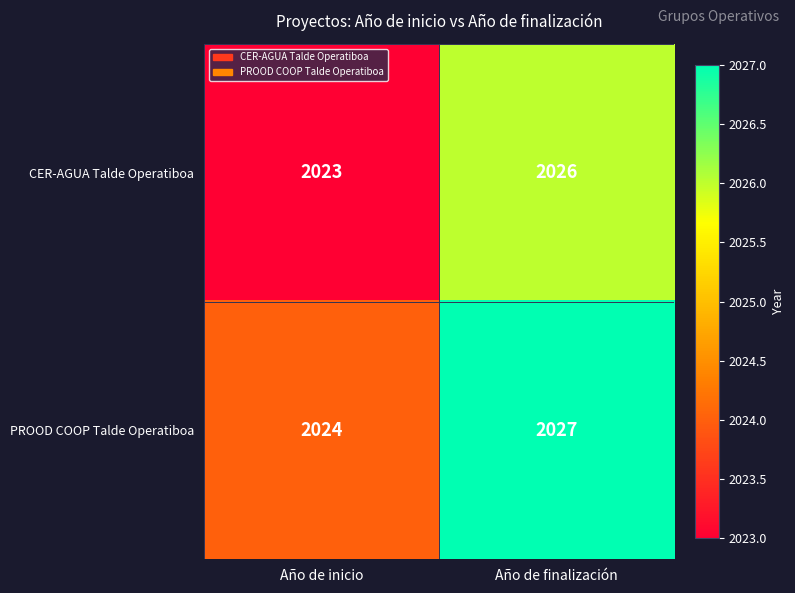

Where is PROOD COOP Talde Operatiboa nearest to the value 2025?

Año de inicio